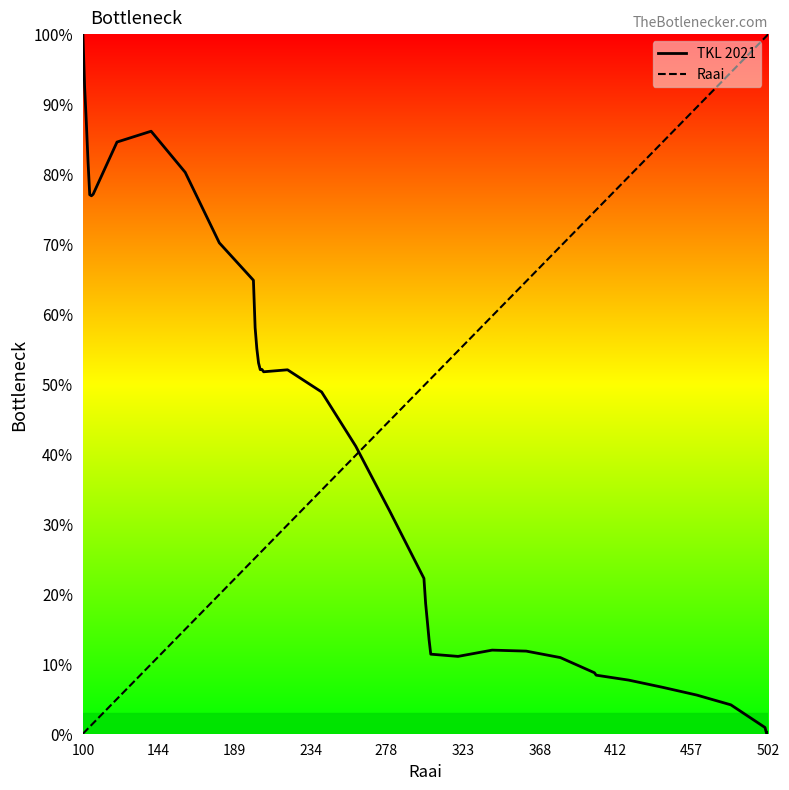

Does the chart display data point markers on the line(s)?

No